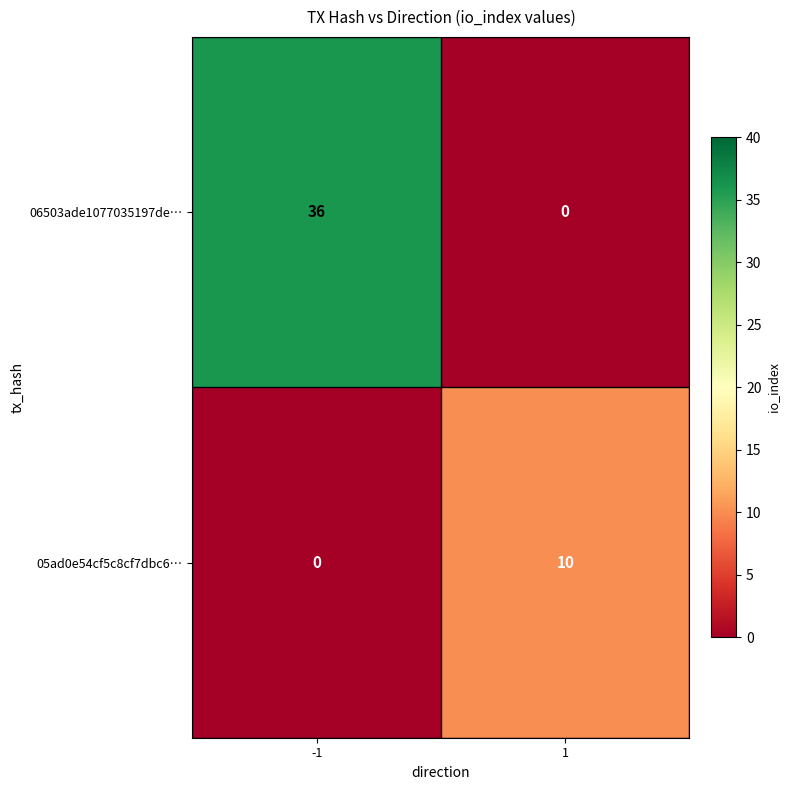

The value of 05ad0e54cf5c8cf7dbc6… at 1 is 10. True or false?

True